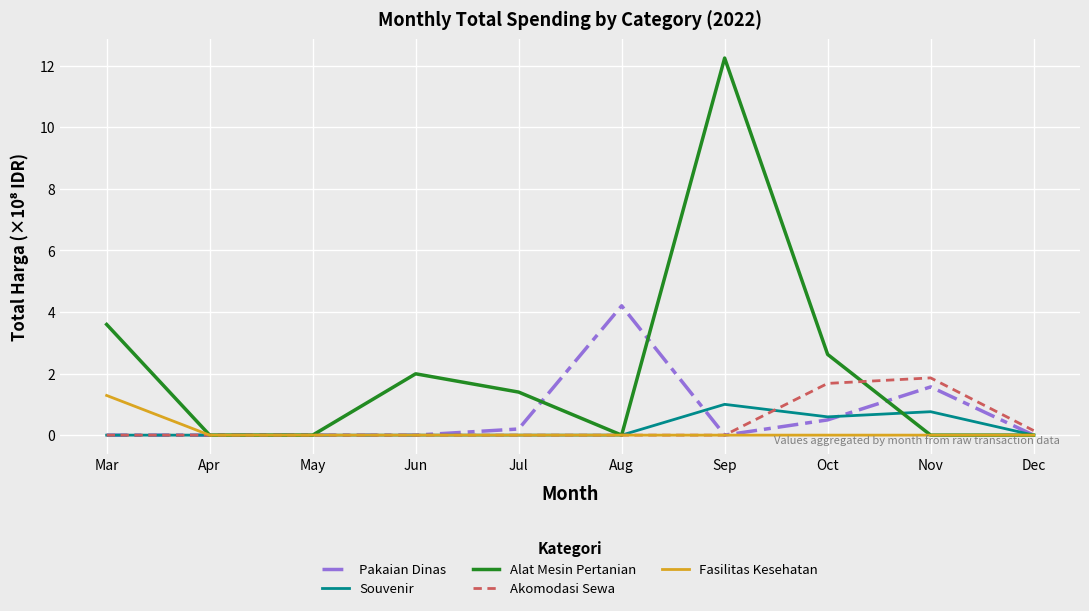

What is the greatest value displayed?

12.2